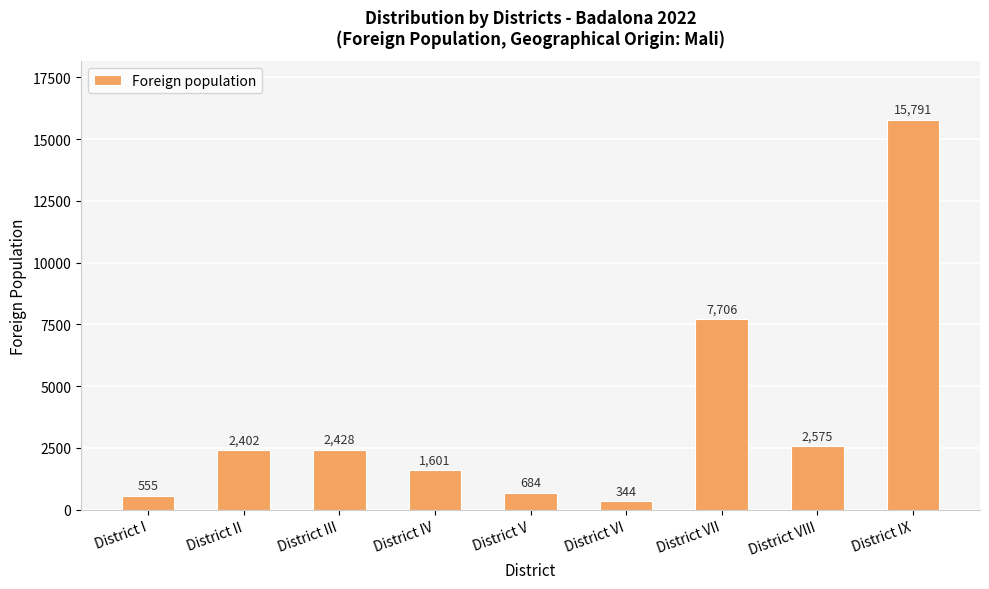

What is the label of the 7th bar from the left?

District VII